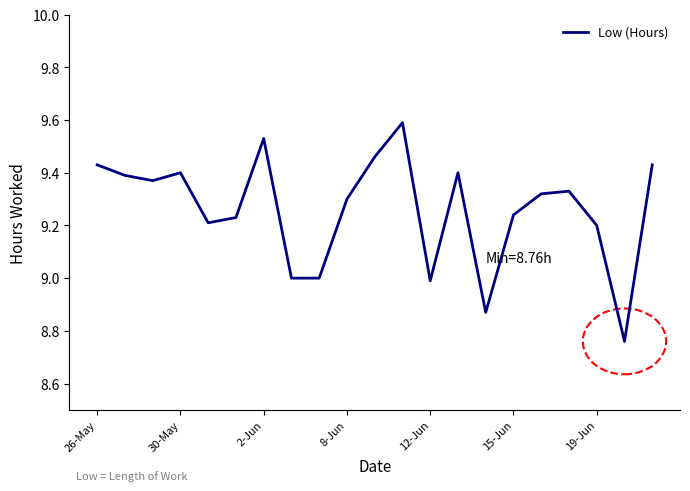

How many lines are shown in the chart?

1